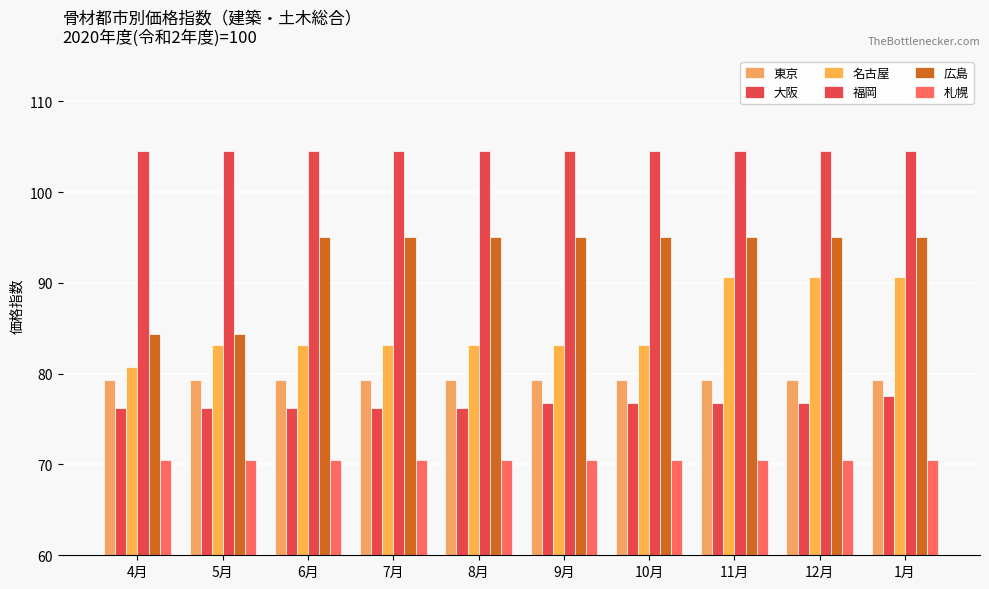

Which series changed the most between 5月 and 10月?

広島